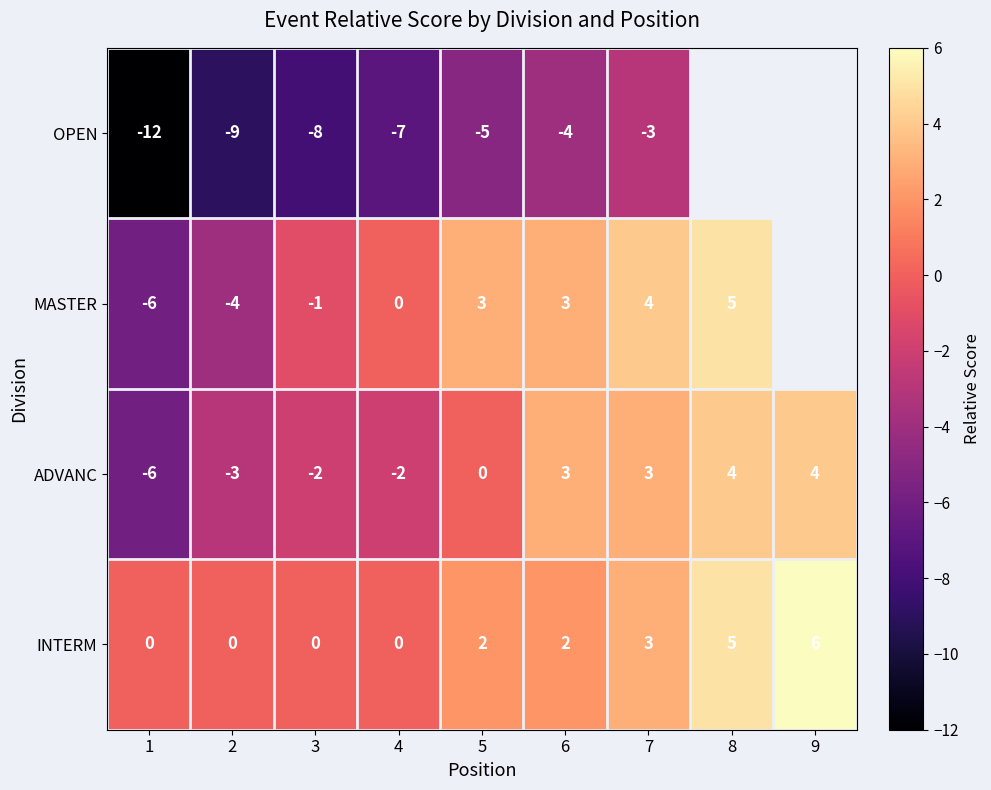

Which label corresponds to the smallest value in the chart?

1